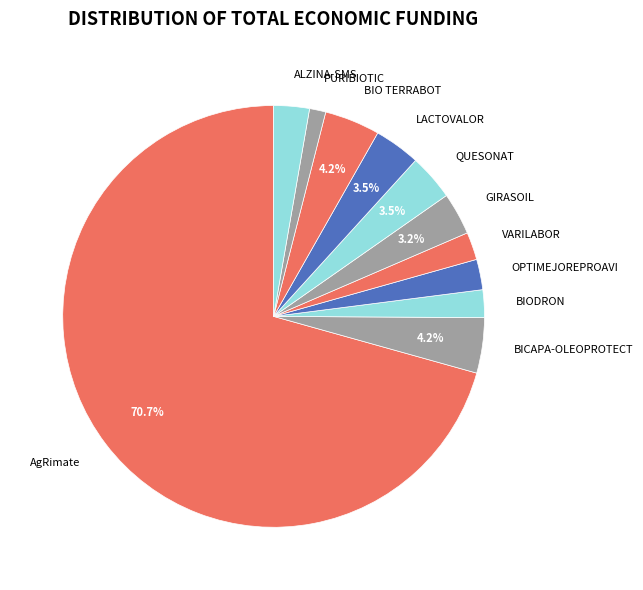

The VARILABOR slice represents 2% of the pie. True or false?

True